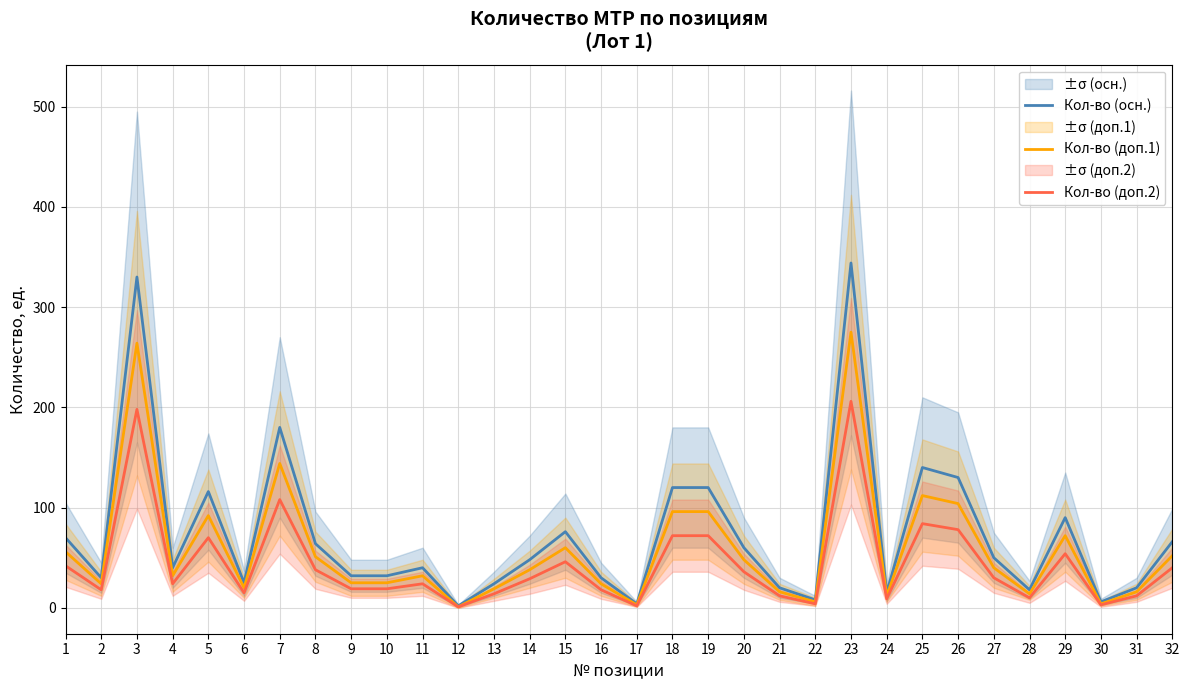

List the labels in order of Кол-во (доп.2) value, smallest first.

12, 17, 30, 22, 24, 28, 21, 31, 13, 6, 2, 16, 9, 10, 4, 11, 14, 27, 20, 8, 32, 1, 15, 29, 5, 18, 19, 26, 25, 7, 3, 23